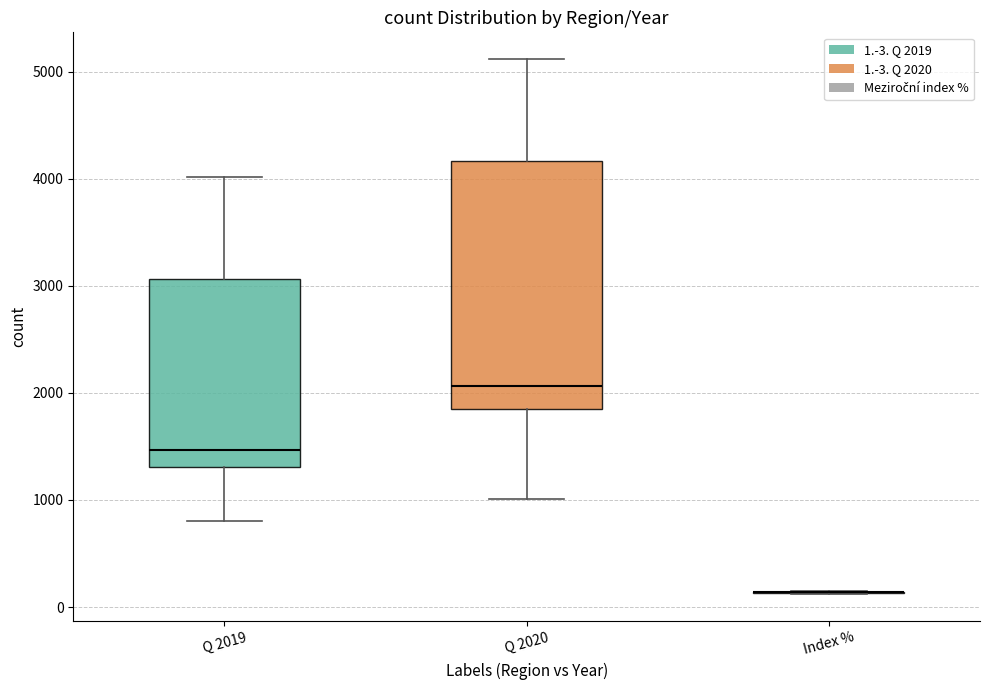

Reading left to right, read every box against the y-axis: the position of its median line, the range the box covers, and the ends of its whiskers. The values are not printed on the chart, so give them approximately, as read against the axis.

Q 2019: median 1500, box 1300 to 3100, whiskers 800 to 4000
Q 2020: median 2100, box 1900 to 4200, whiskers 1000 to 5100
Index %: box collapsed to a line at 100, whiskers 100 to 100